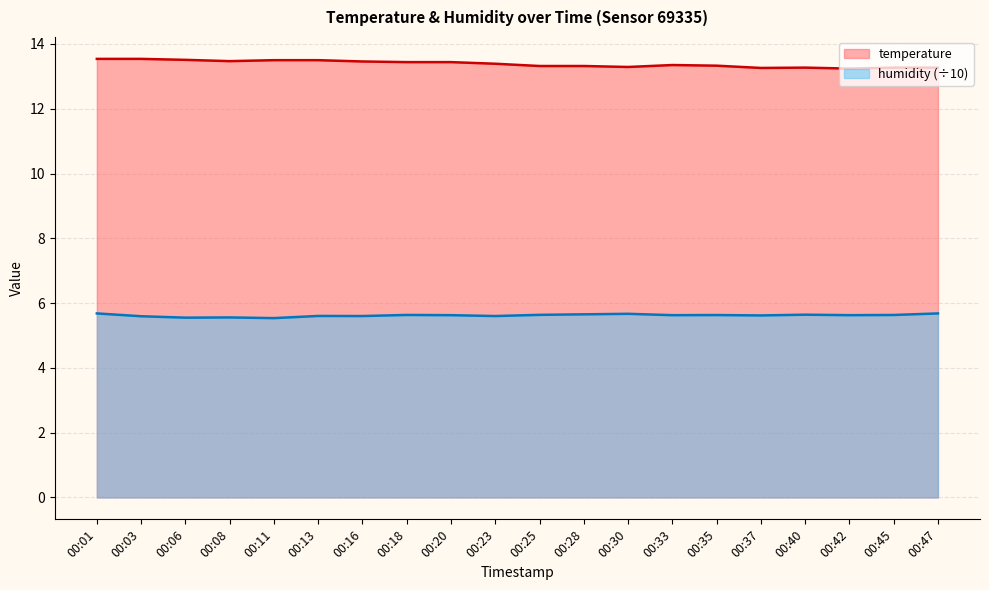

Is it true that temperature equals 4.9 at 00:40?

False